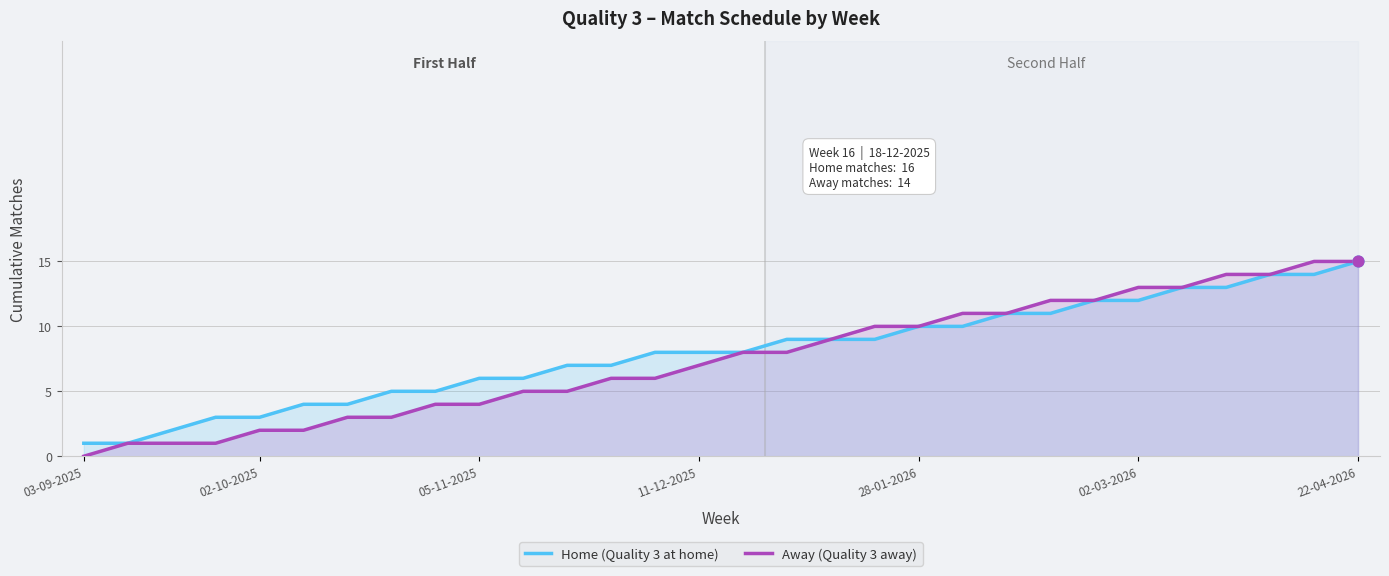

What are all the series names shown in the legend?

Home (Quality 3 at home), Away (Quality 3 away)